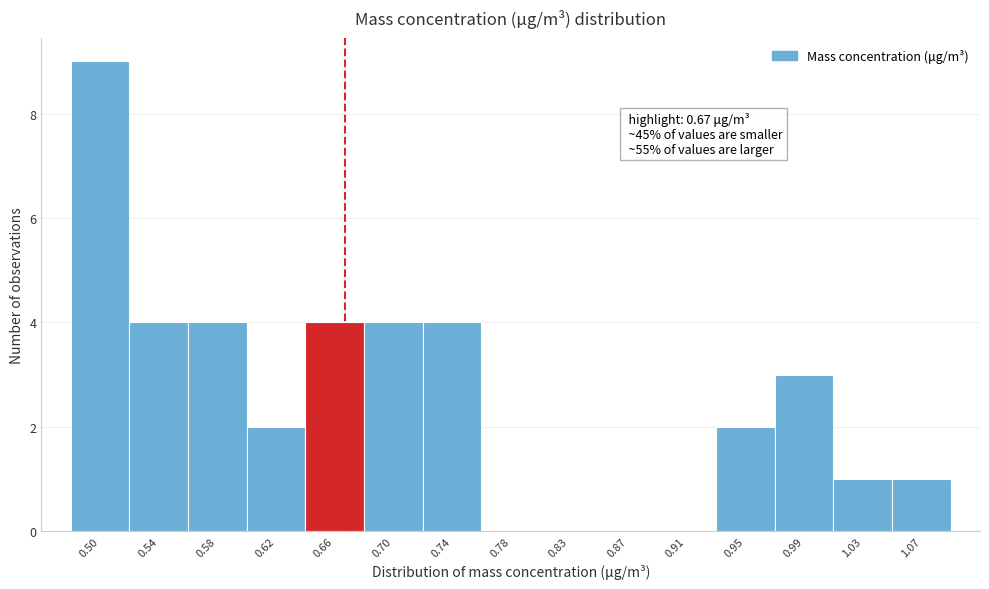

Over which range of the x-axis is the bar tallest?

0.480 to 0.520